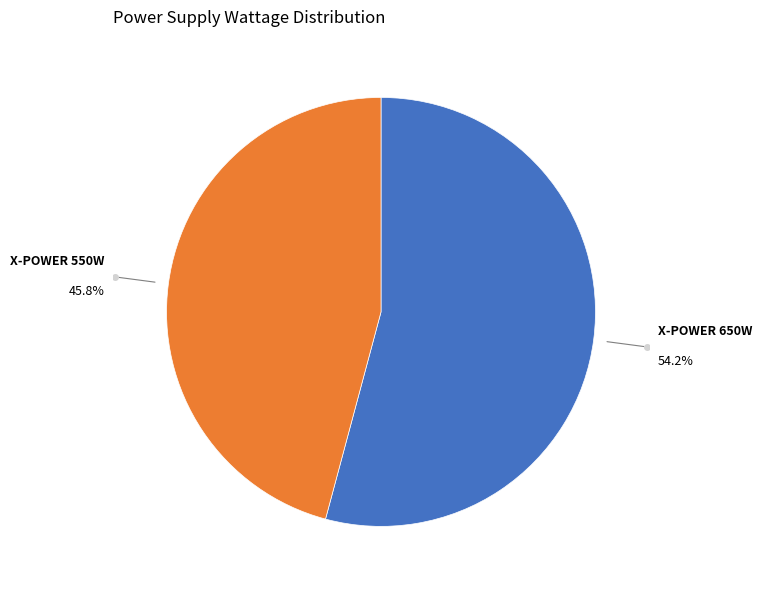

To the nearest percent, what is the difference between the largest and smallest slice percentages?

8%